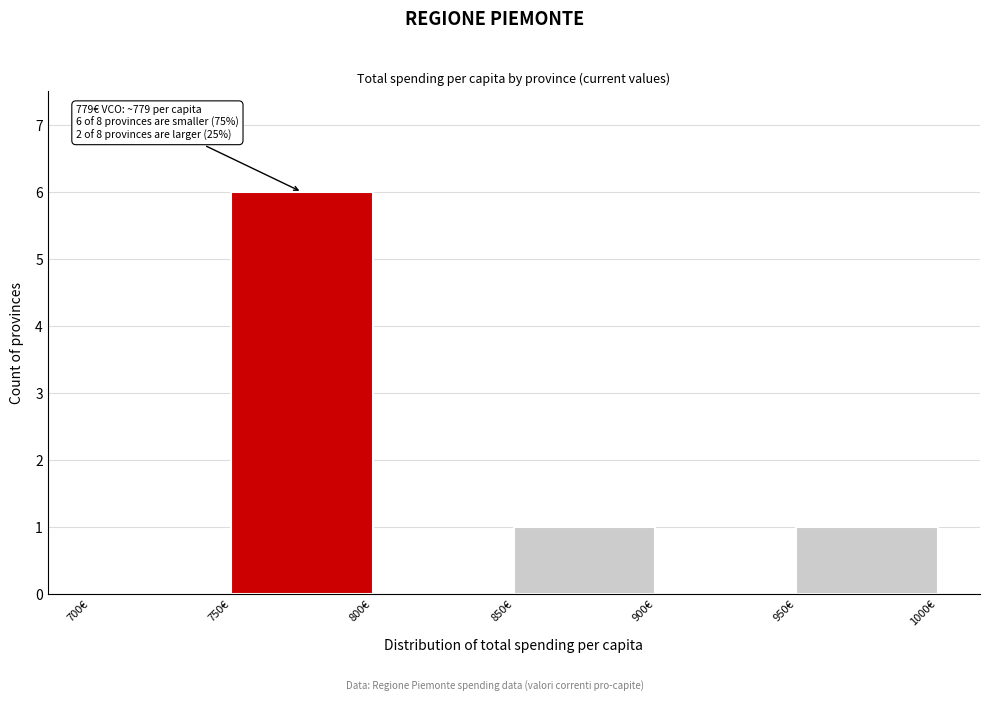

Which range on the x-axis has the tallest bar?

750 to 800